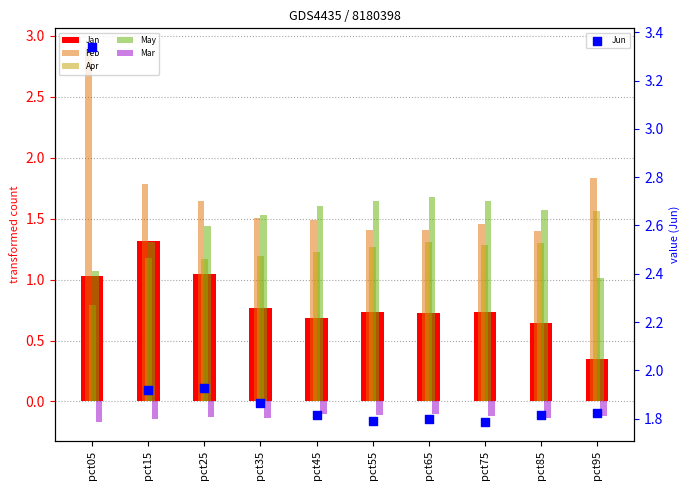

Is the value of Mar at pct95 greater than the value of Apr at pct85?

No